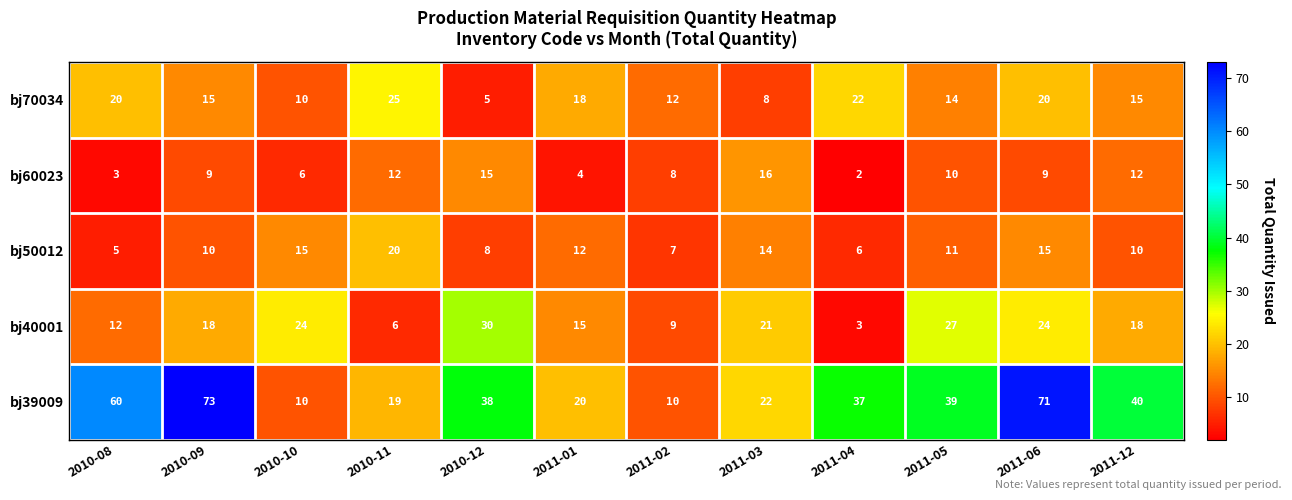

What is the greatest value displayed?

73